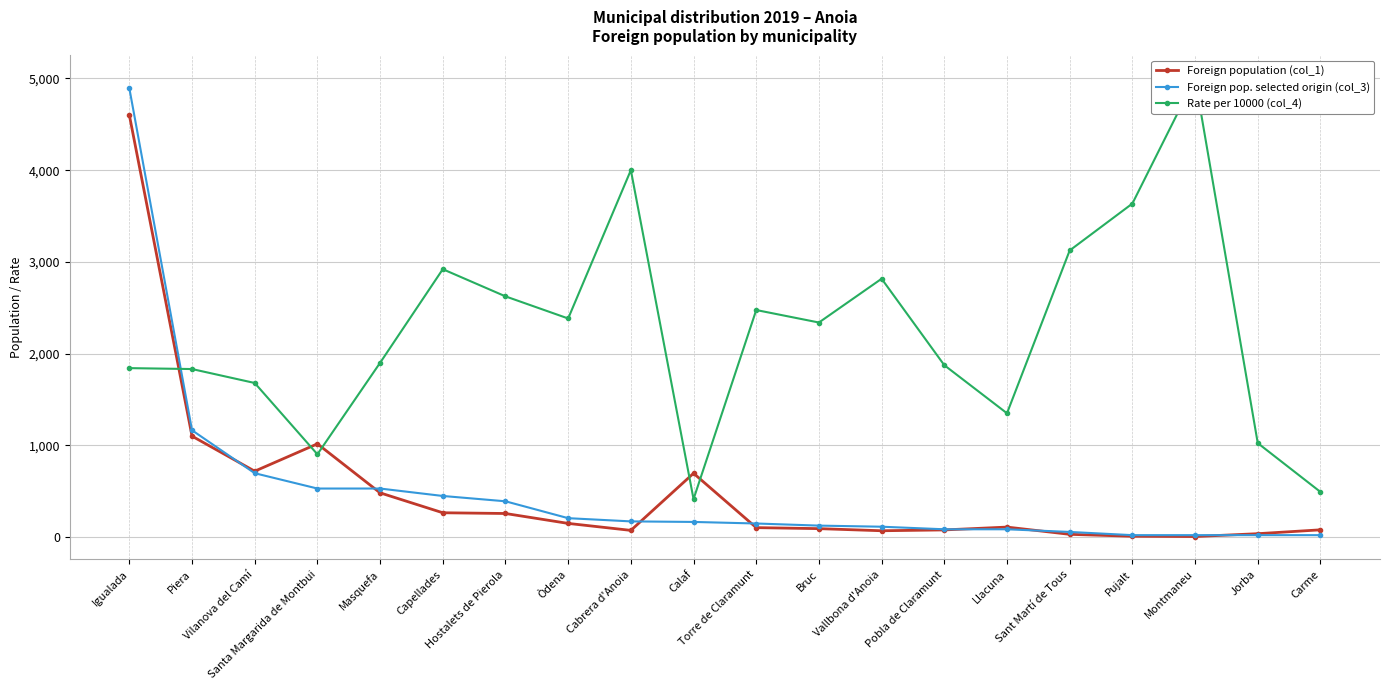

How many times do Foreign population (col_1) and Rate per 10000 (col_4) cross each other?

5